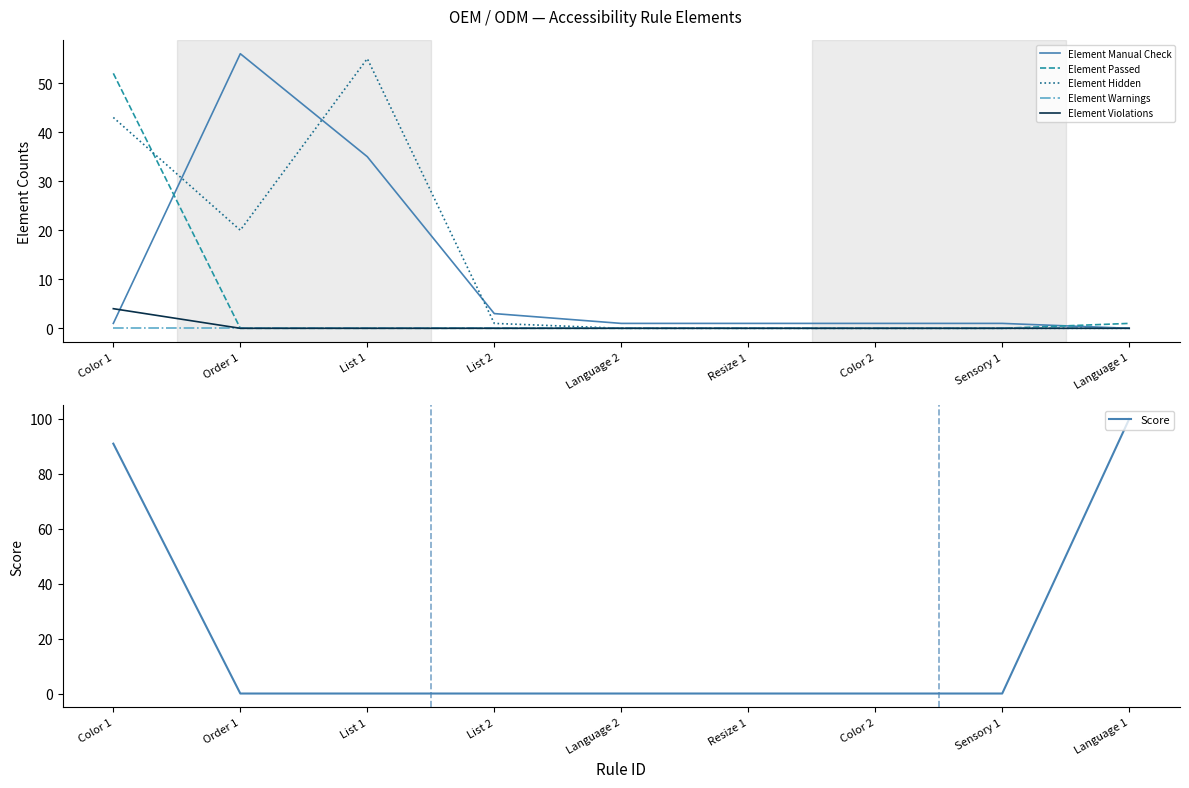

Rank the series by their maximum value, from lowest to highest.

Element Warnings, Element Violations, Element Passed, Element Hidden, Element Manual Check, Score